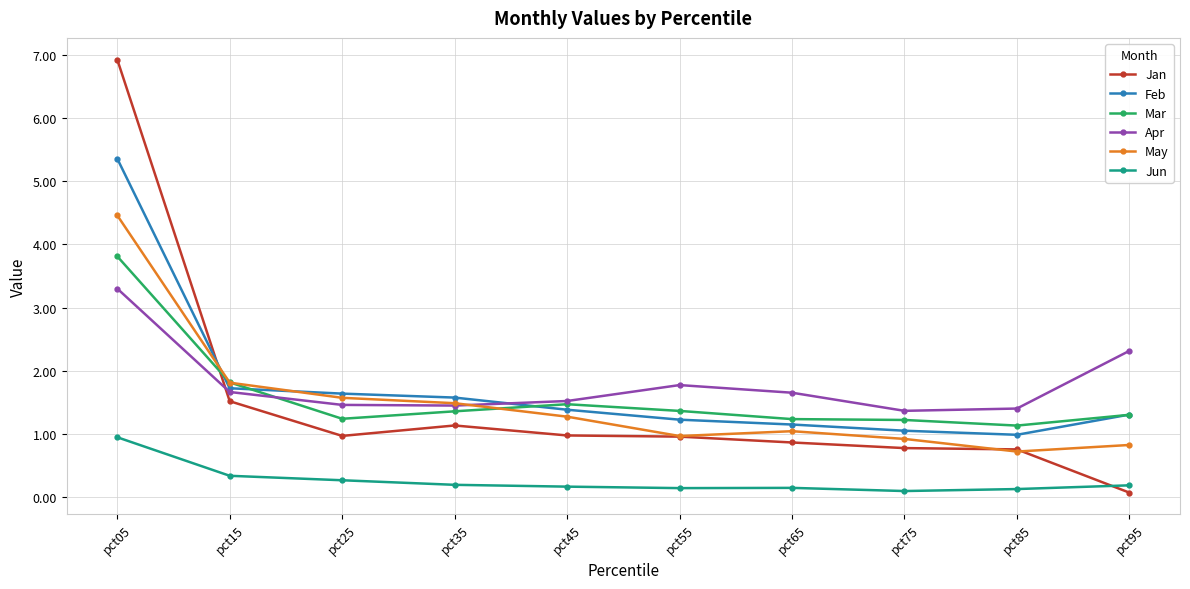

True or false: Feb has more than 0 points higher than both neighbors.

False